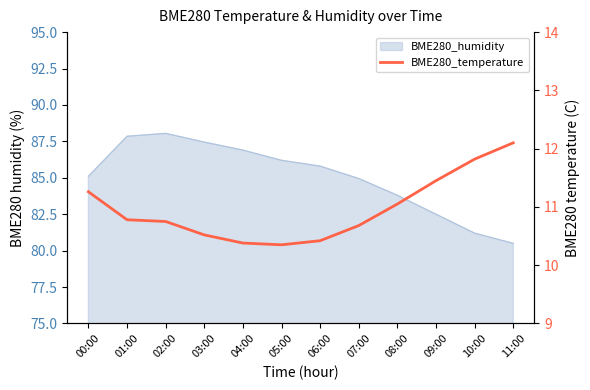

What is the change in value from 02:00 to 10:00?

+1.1